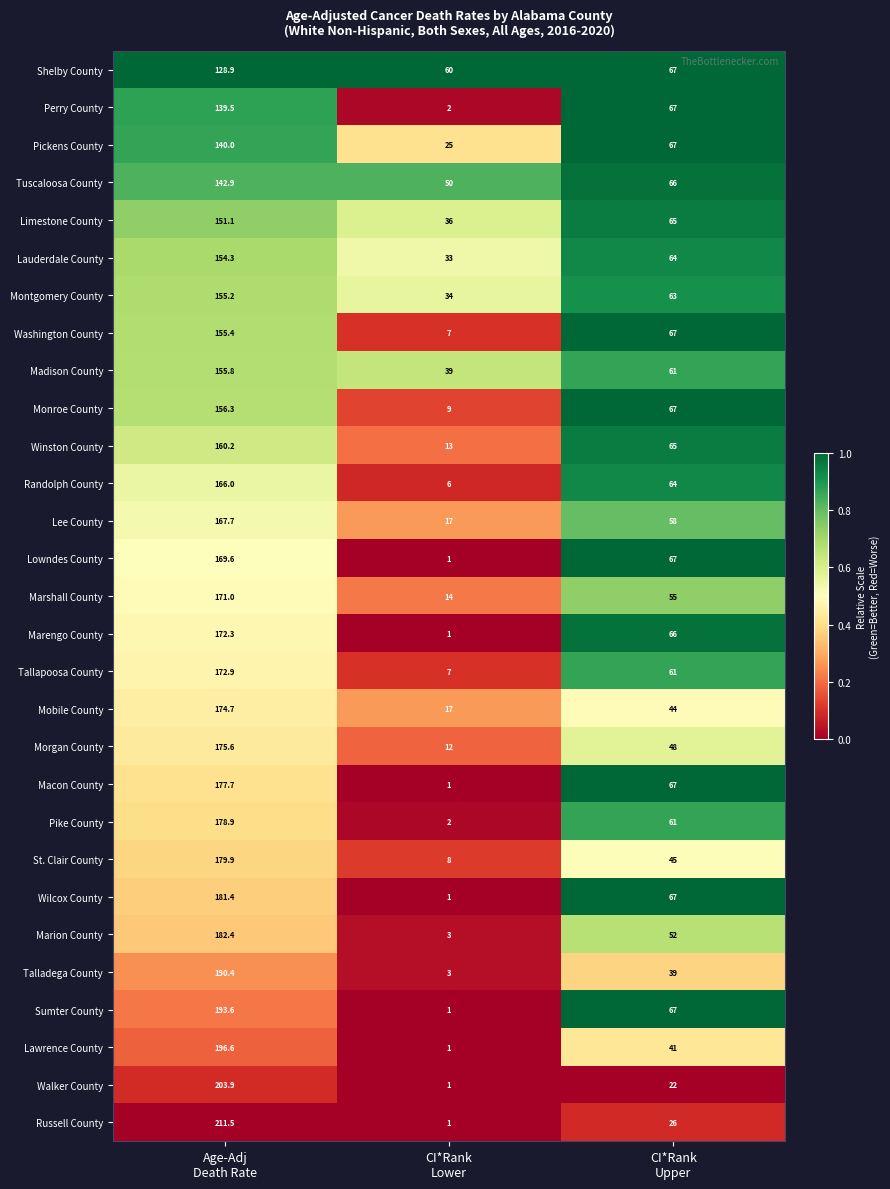

Which series has the widest spread of values?

Russell County